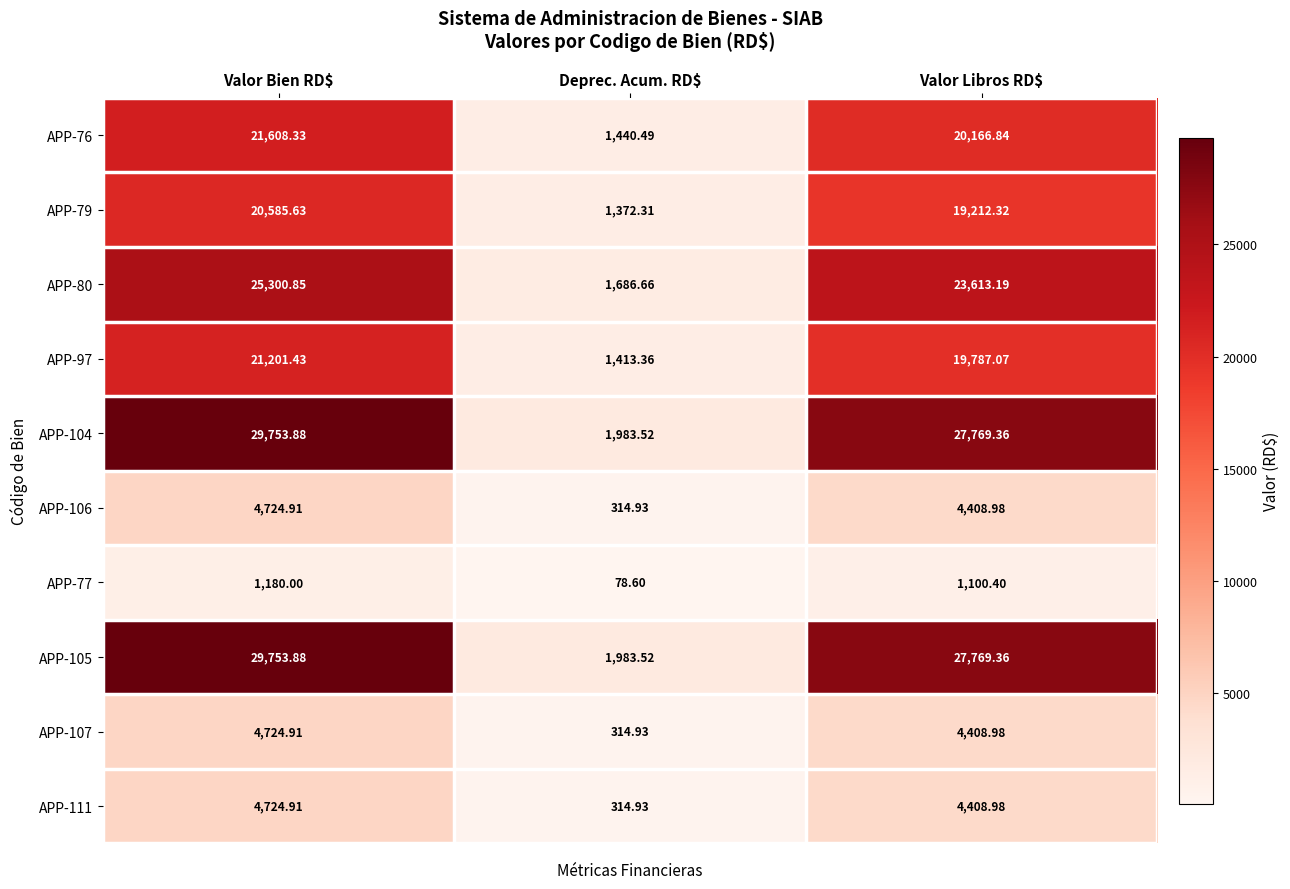

At which label is APP-97 closest to 11307?

Valor Libros RD$